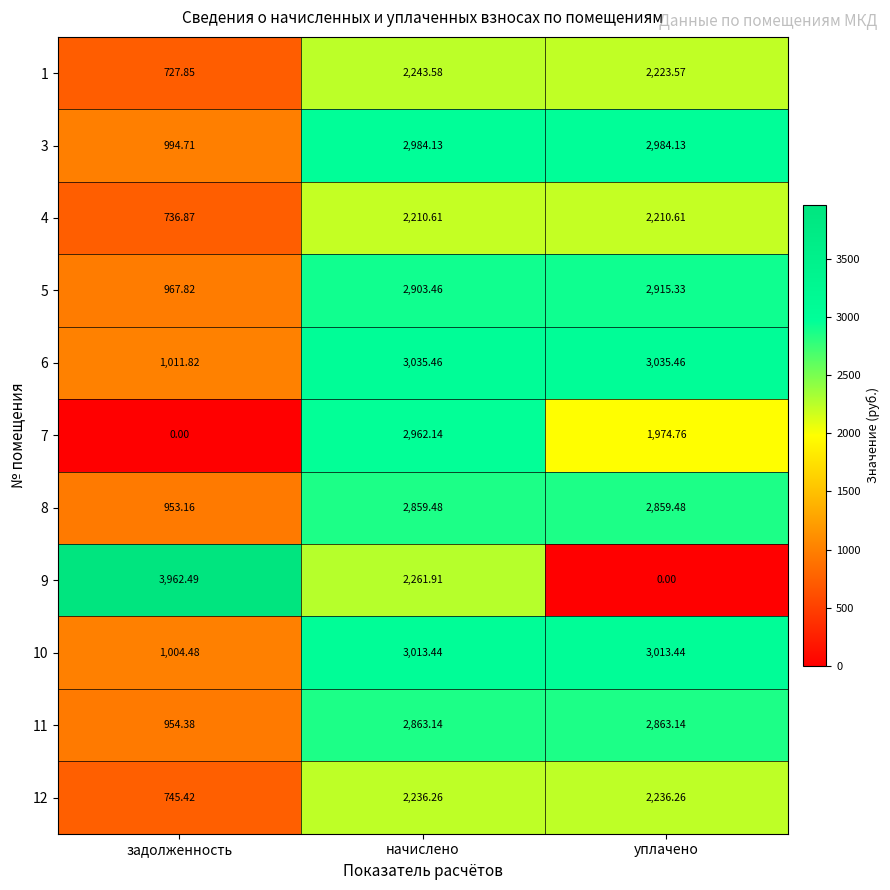

At which label is 12 closest to 1490?

задолженность